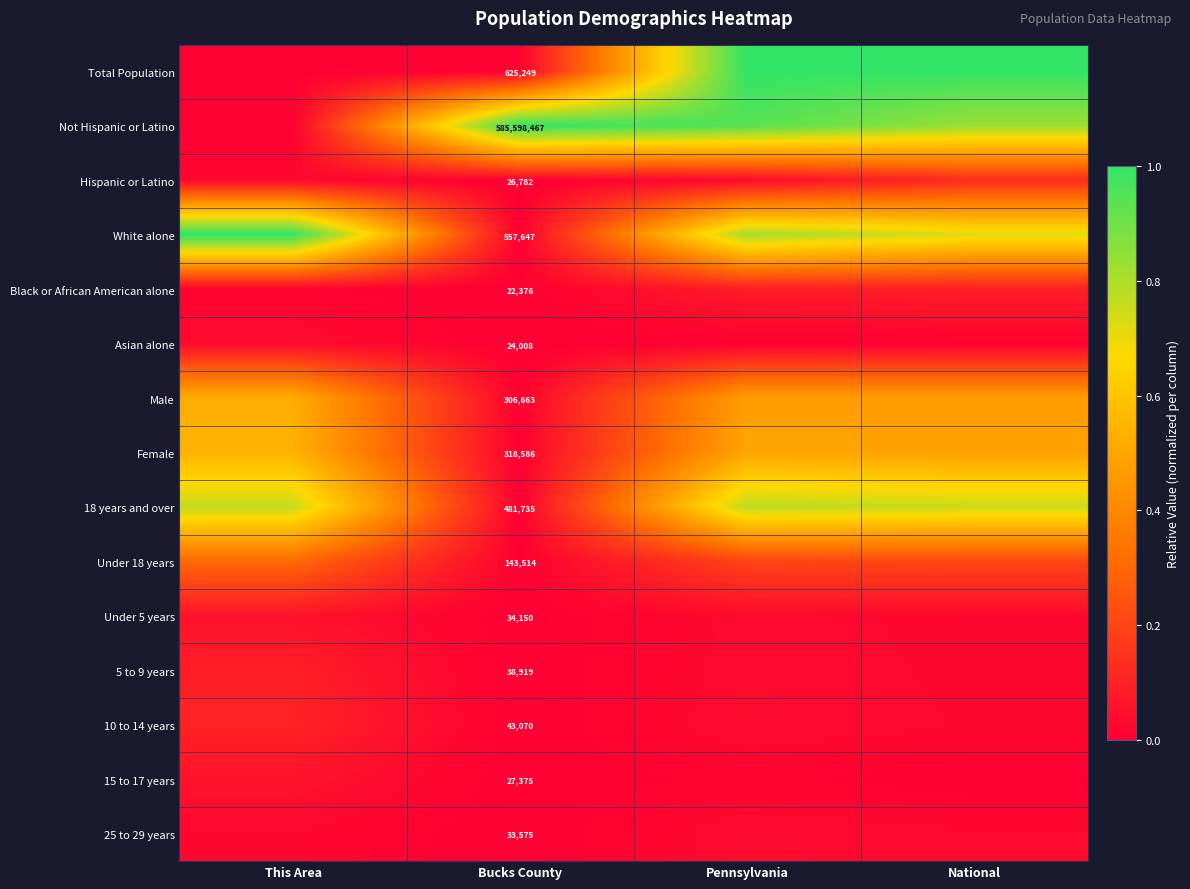

The value of Total Population at Bucks County is 0.0. True or false?

False